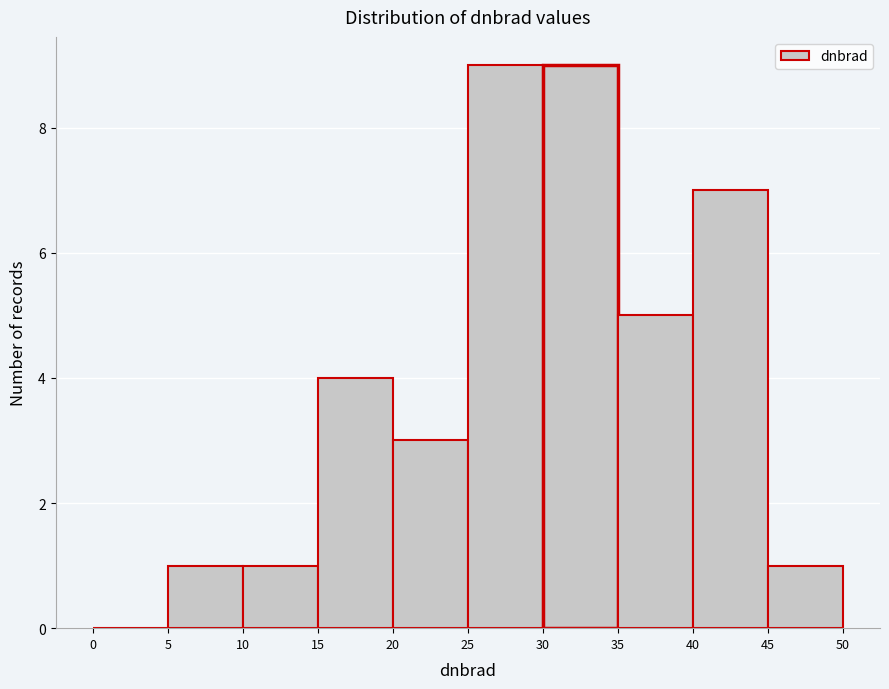

Reading left to right, transcribe this chart: for each bar, give the range it covers on the x-axis and its height. The values are not printed on the chart, so give them approximately, as read against the axis.

0 to 5: 0
5 to 10: 1
10 to 15: 1
15 to 20: 4
20 to 25: 3
25 to 30: 9
30 to 35: 9
35 to 40: 5
40 to 45: 7
45 to 50: 1